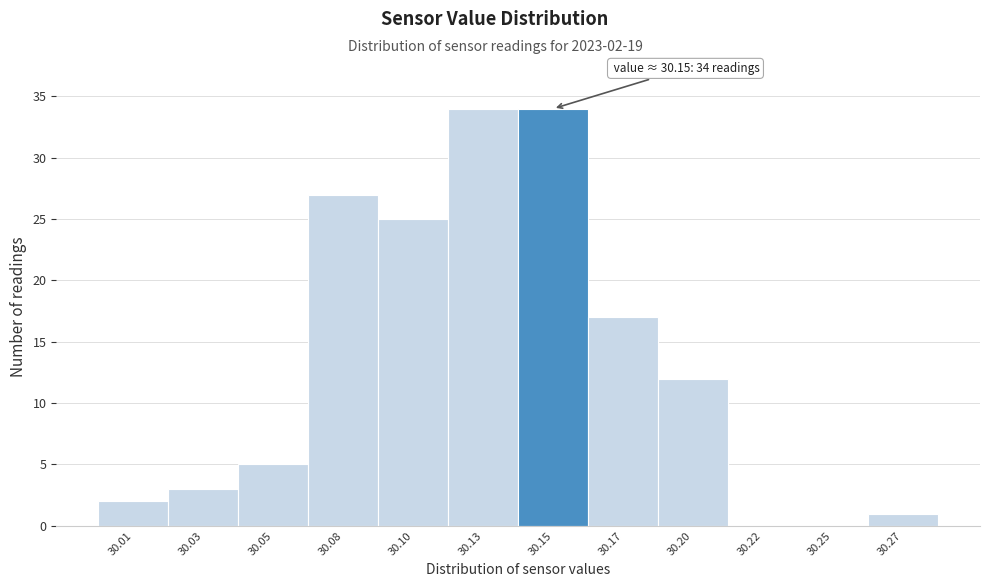

Reading left to right, extract all data points from this chart.

30.01=2	30.03=3	30.05=5	30.08=27	30.10=25	30.13=34	30.15=34	30.17=17	30.20=12	30.22=0	30.25=0	30.27=1